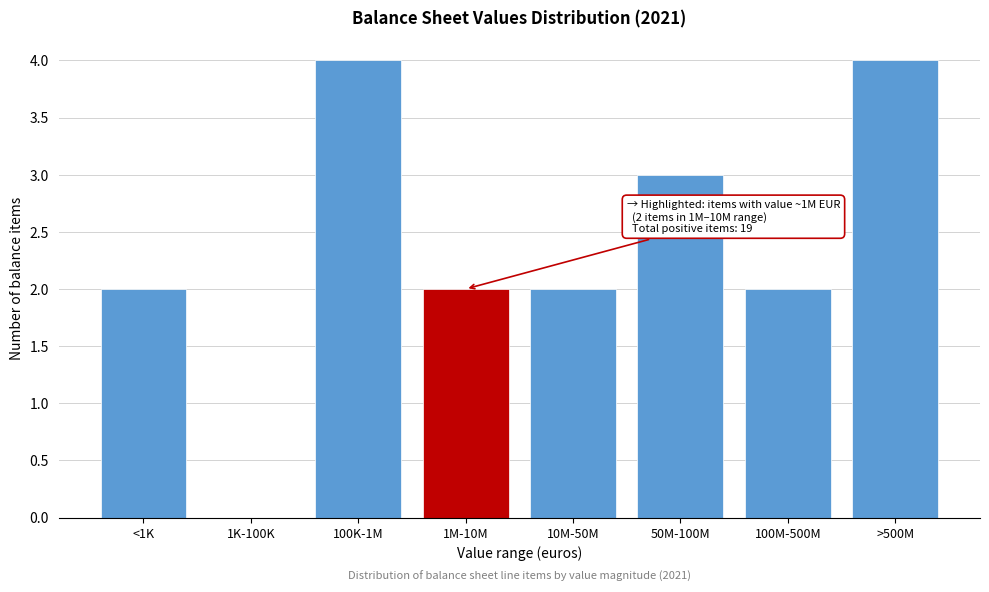

Reading left to right, transcribe all the data shown in this chart.

<1K=2	1K-100K=0	100K-1M=4	1M-10M=2	10M-50M=2	50M-100M=3	100M-500M=2	>500M=4